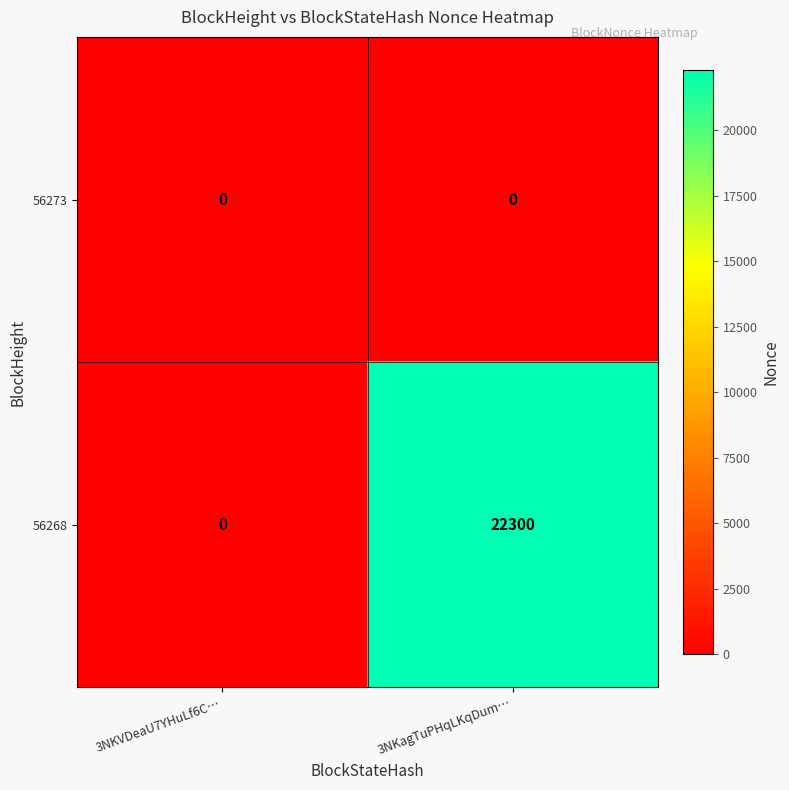

What is the highest value of the 56268 series?

22300